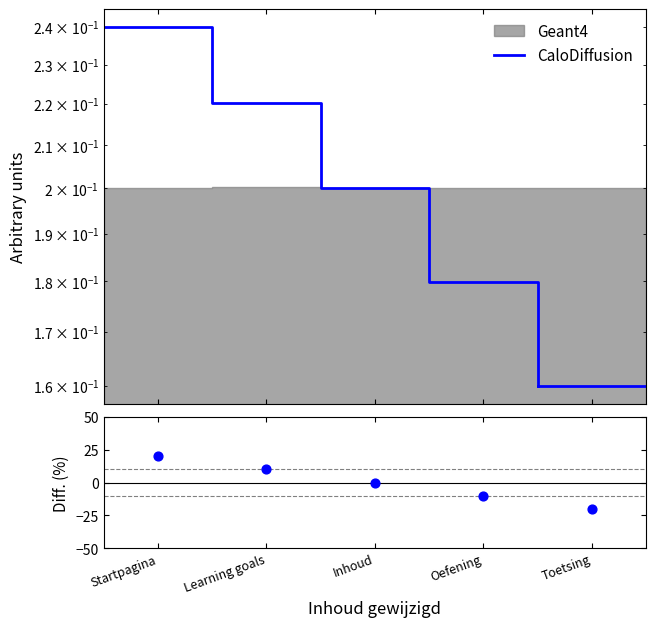

Which series has the widest spread of Y values?

Diff.